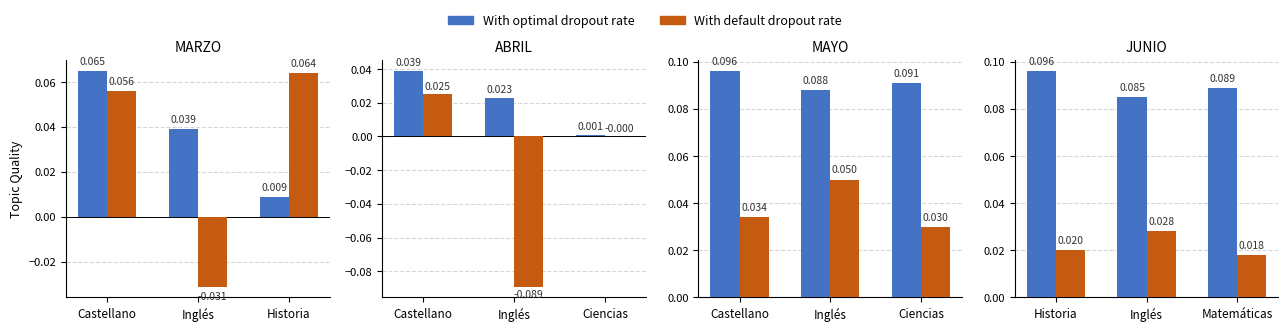

What are all the series names shown in the legend?

With optimal dropout rate, With default dropout rate